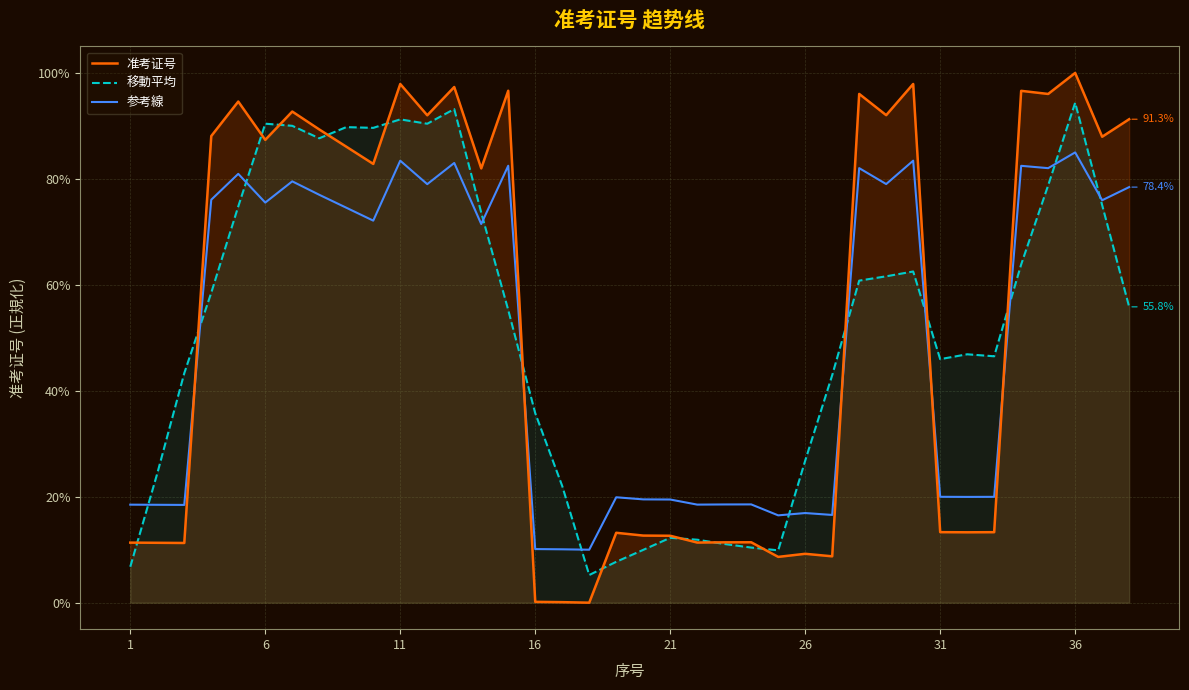

Rank the series at 14 from highest to lowest value.

准考证号, 参考線, 移動平均